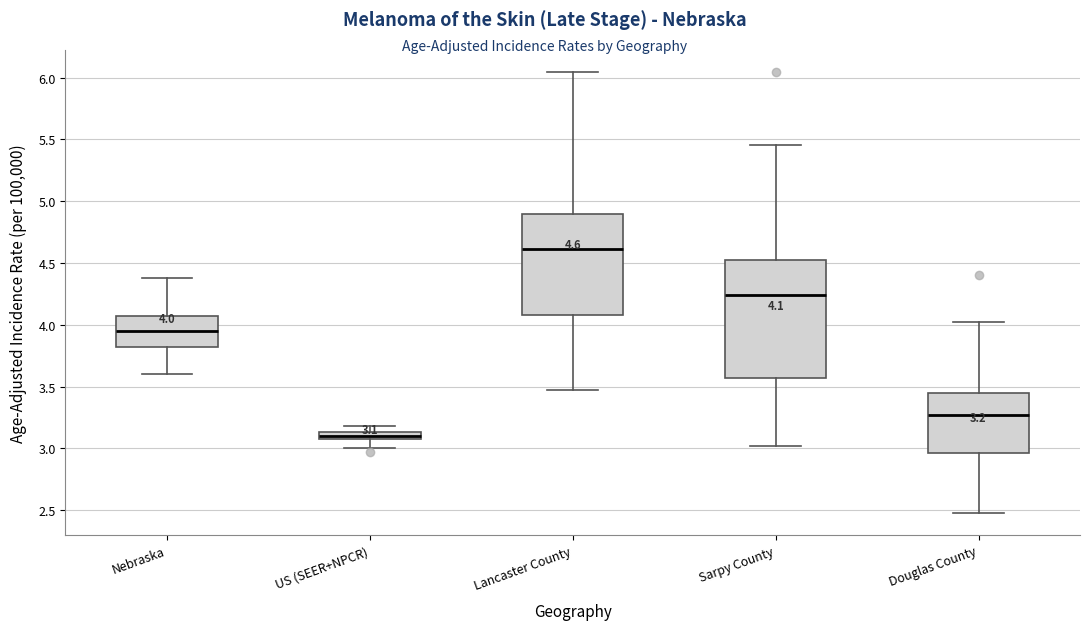

Which box has the highest median line?

Lancaster County